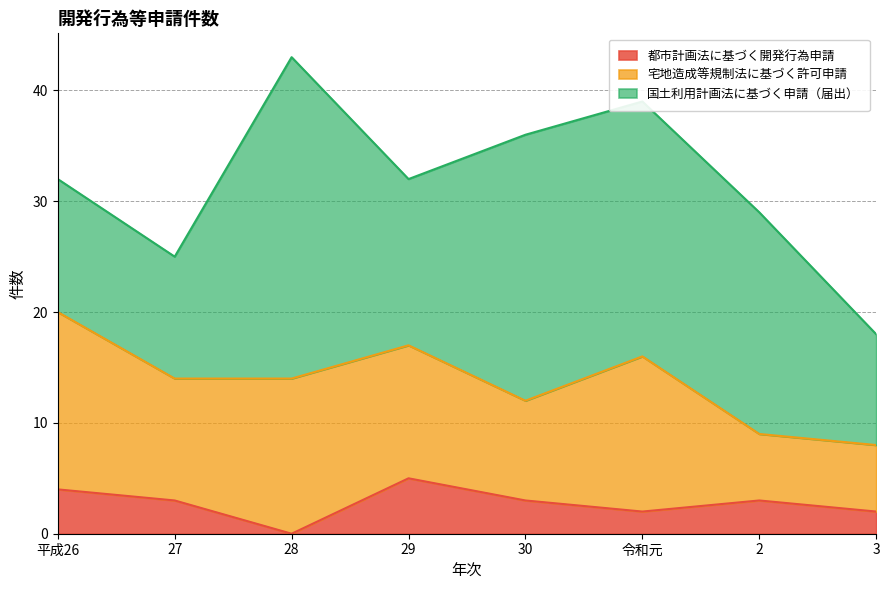

What position from the right is 令和元?

3